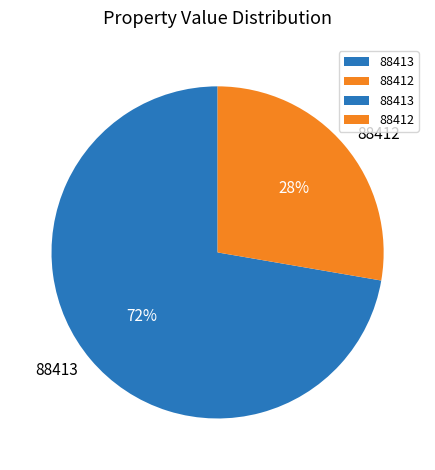

Which category has the smallest portion of the pie?

88412